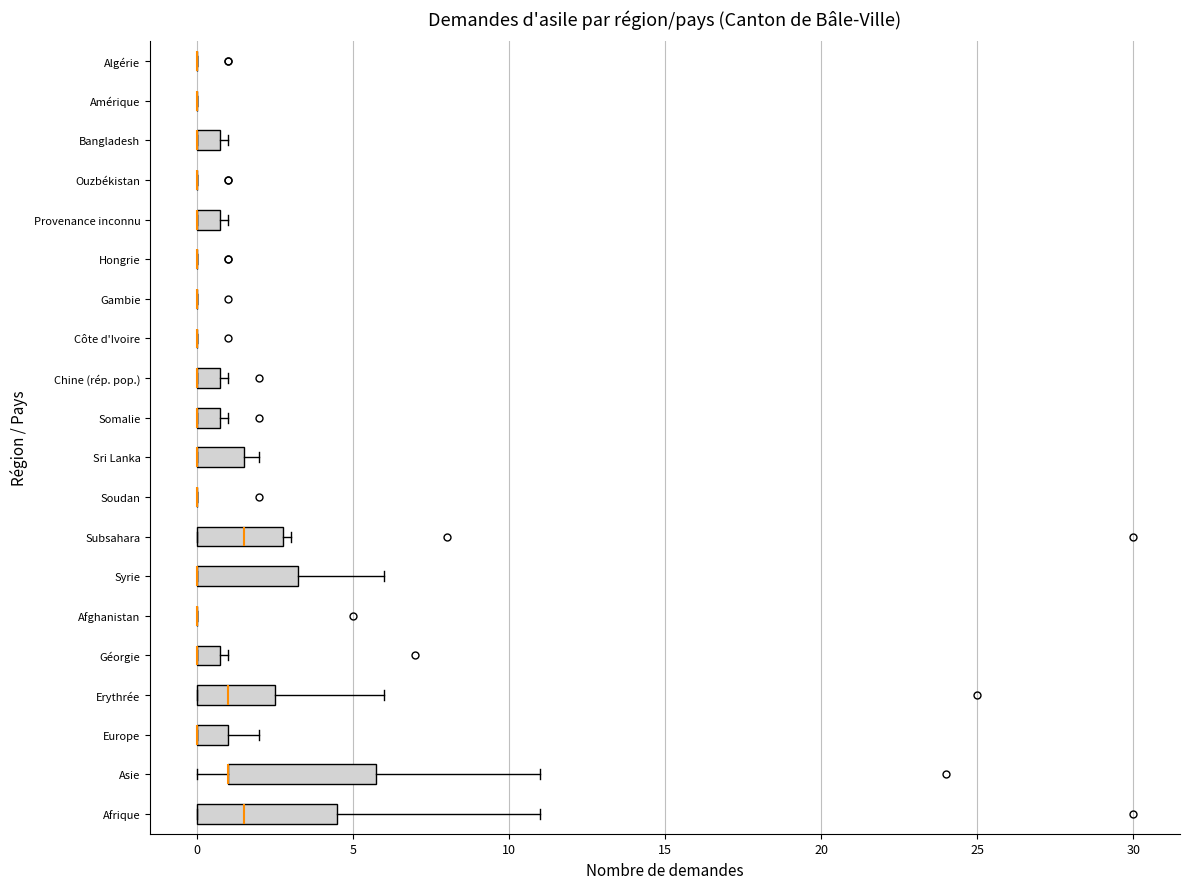

Where is the right edge of the box for Bangladesh on the x-axis? The values are not printed on the chart, so give them approximately, as read against the axis.

1.0